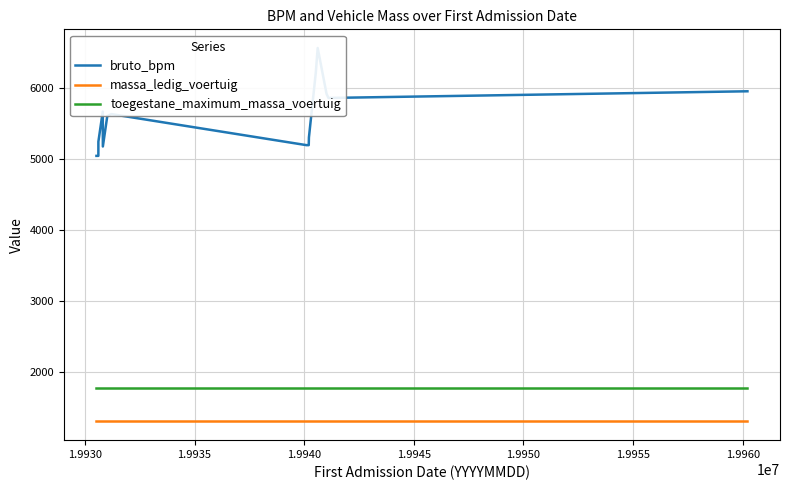

What is the lowest value of the toegestane_maximum_massa_voertuig series?

1780